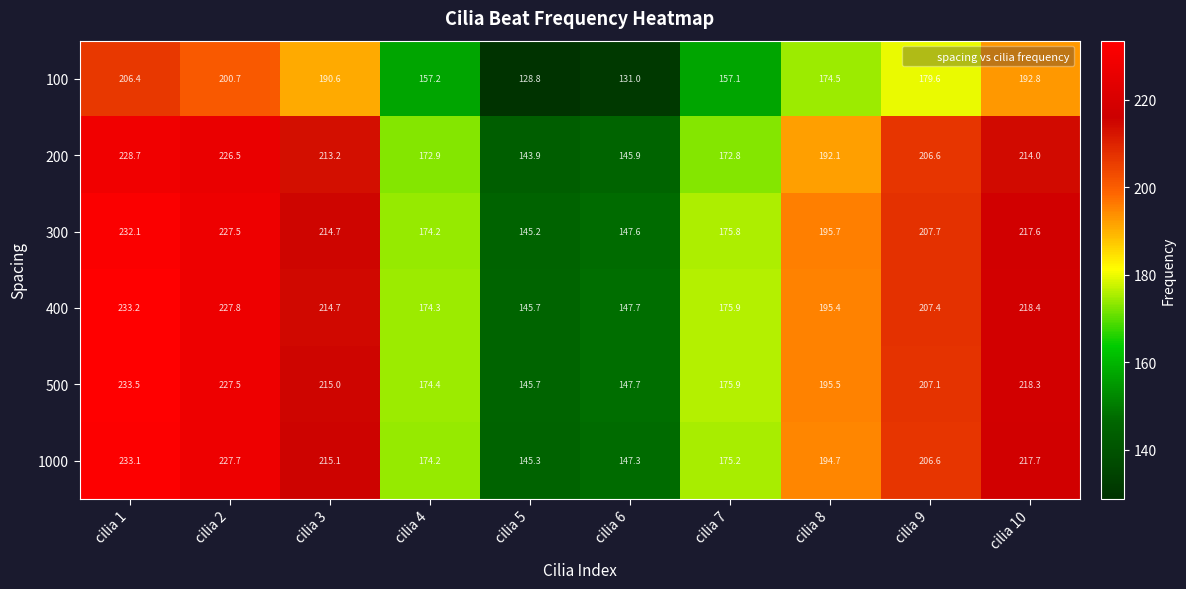

Which series changed the most between cilia 4 and cilia 10?

400